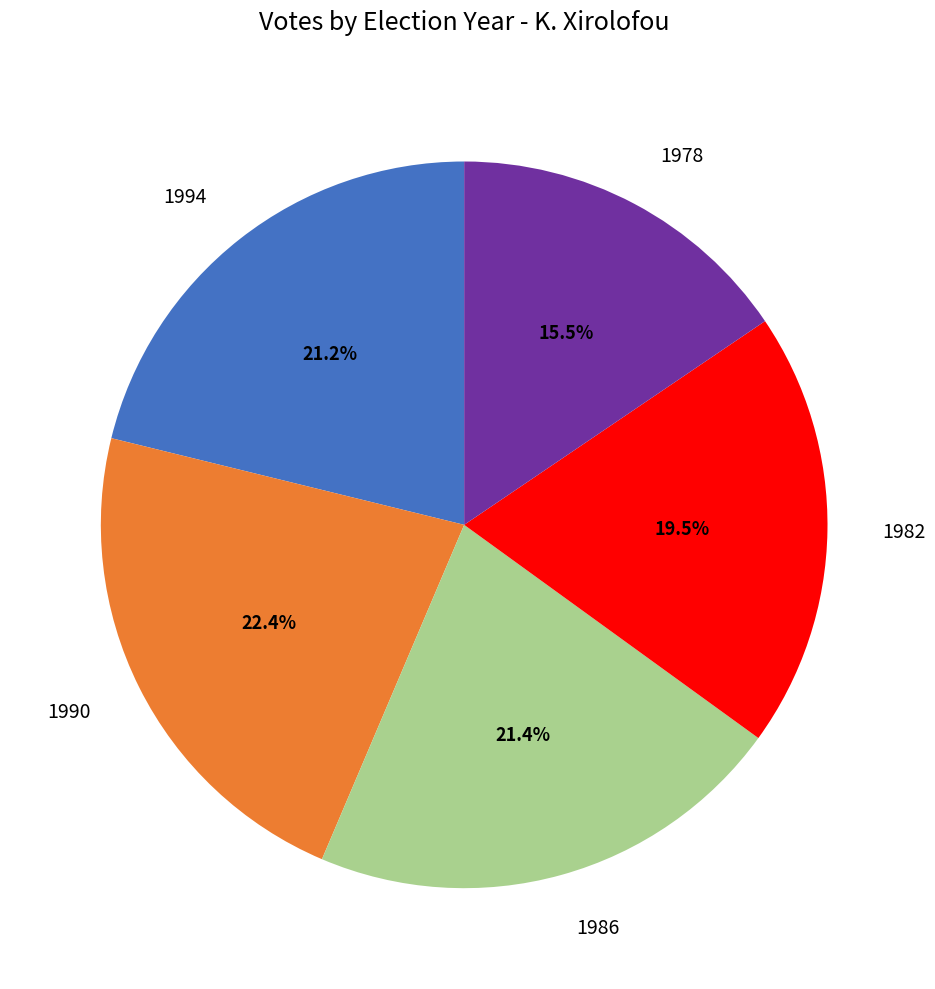

To the nearest percent, what is the average slice percentage?

20%